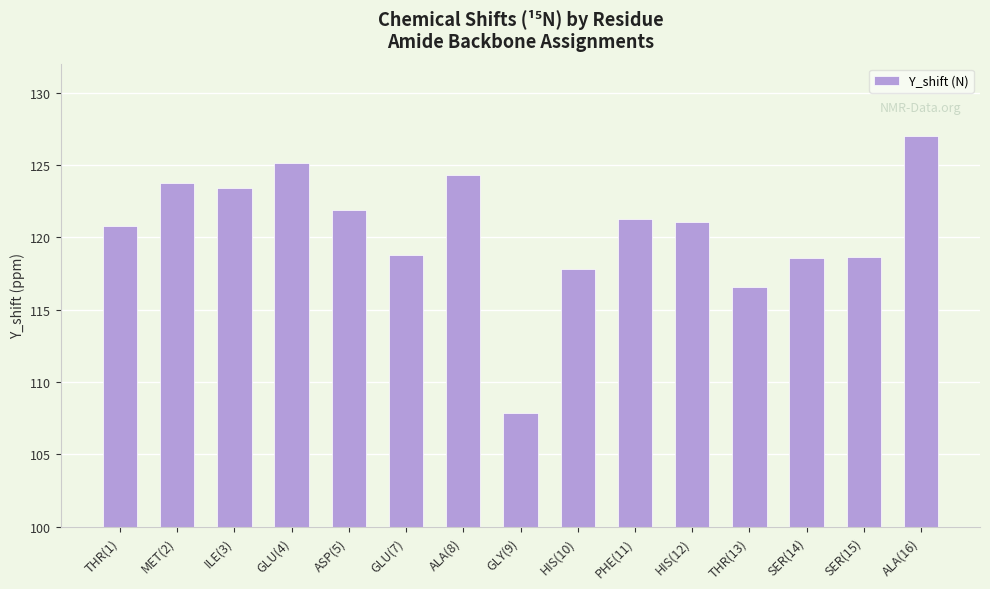

What is the value of the 8th bar from the left?

107.8